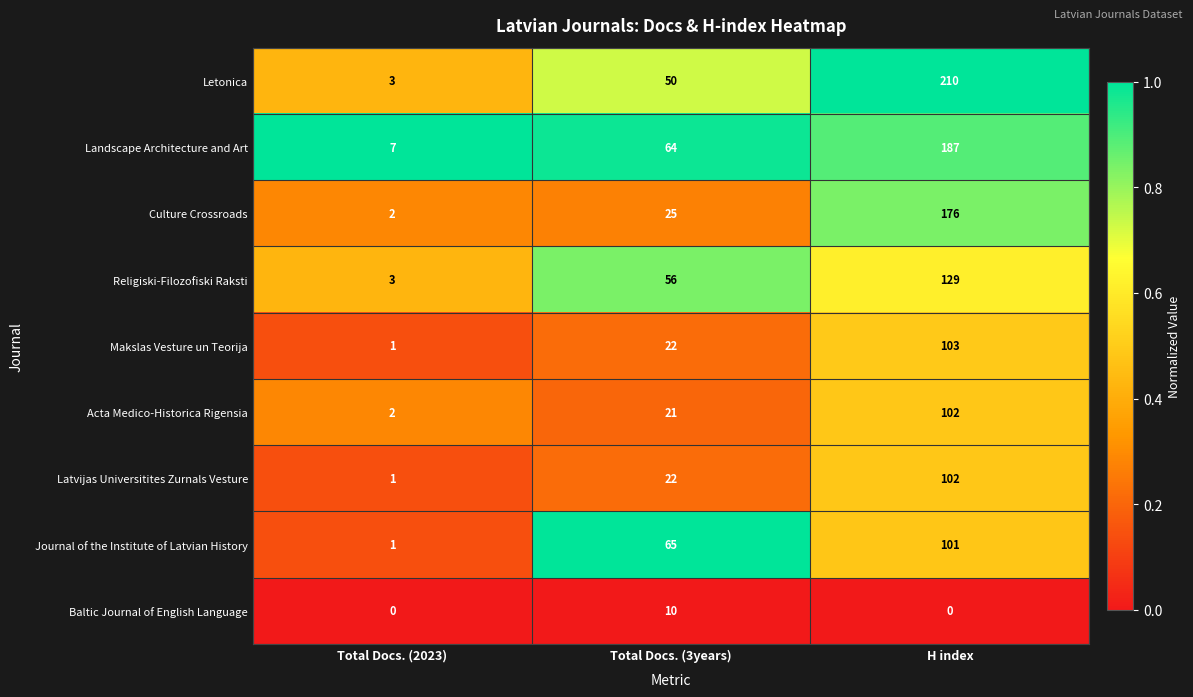

What is the difference between the second highest and minimum values in the Culture Crossroads series?

23